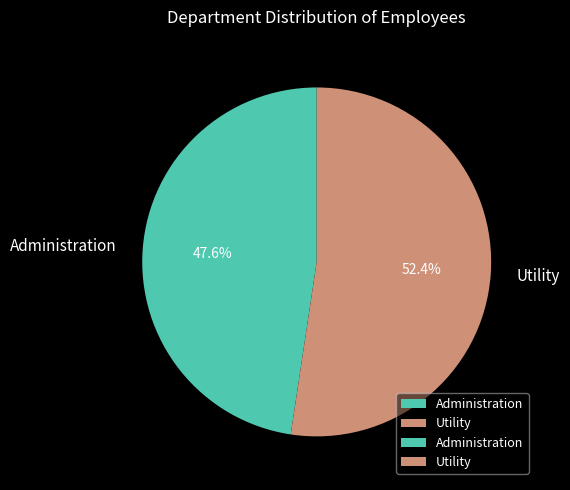

Do Administration and Utility together represent more than half of the pie?

Yes